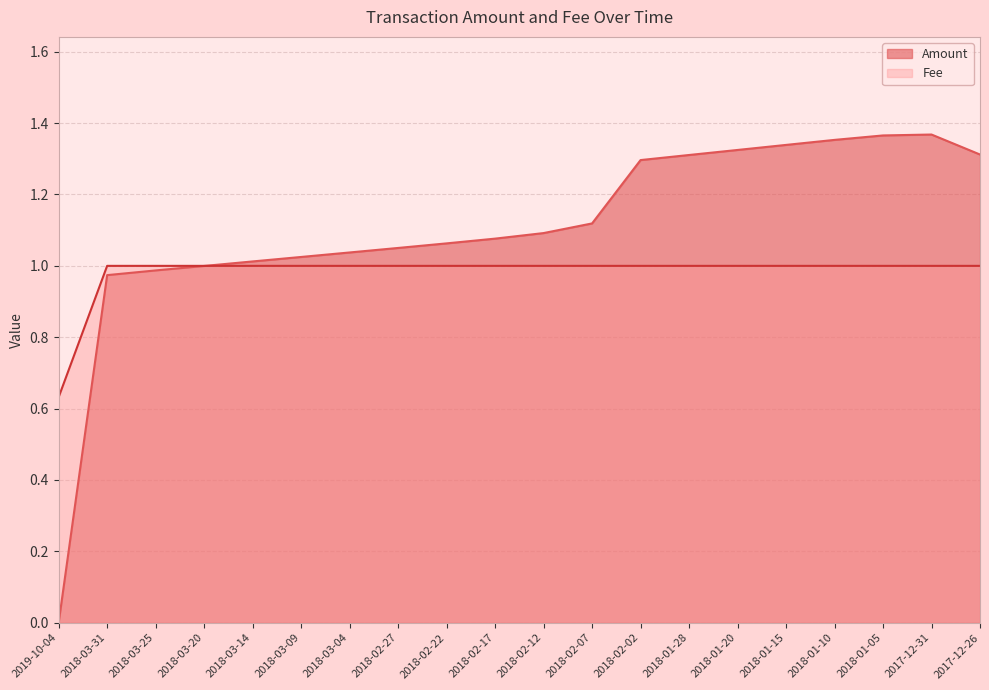

How many distinct data groups are displayed?

2